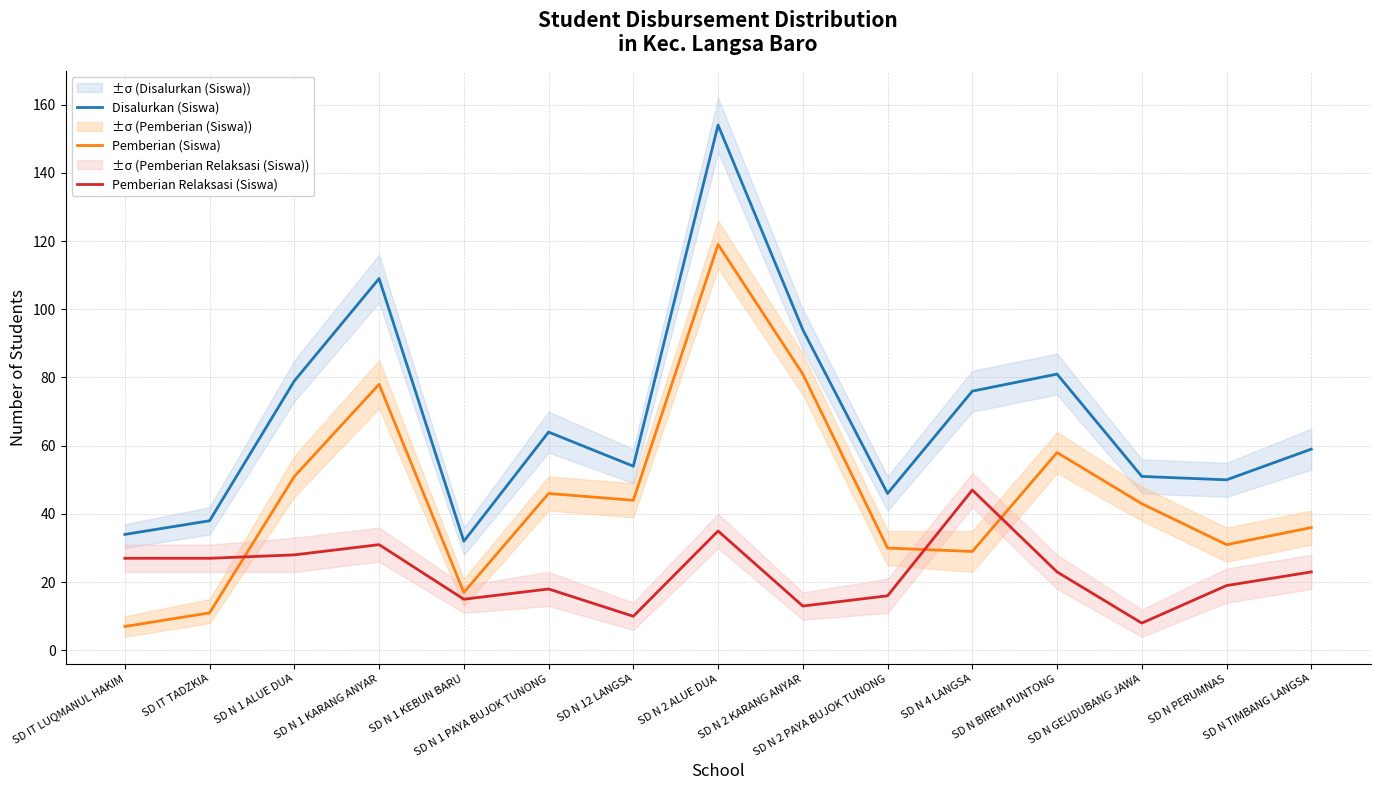

What is the total value across all series at SD IT LUQMANUL HAKIM?

68